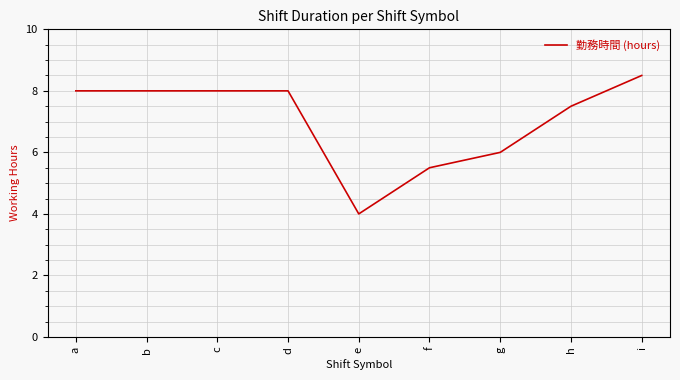

Which has a higher value, c or i?

i